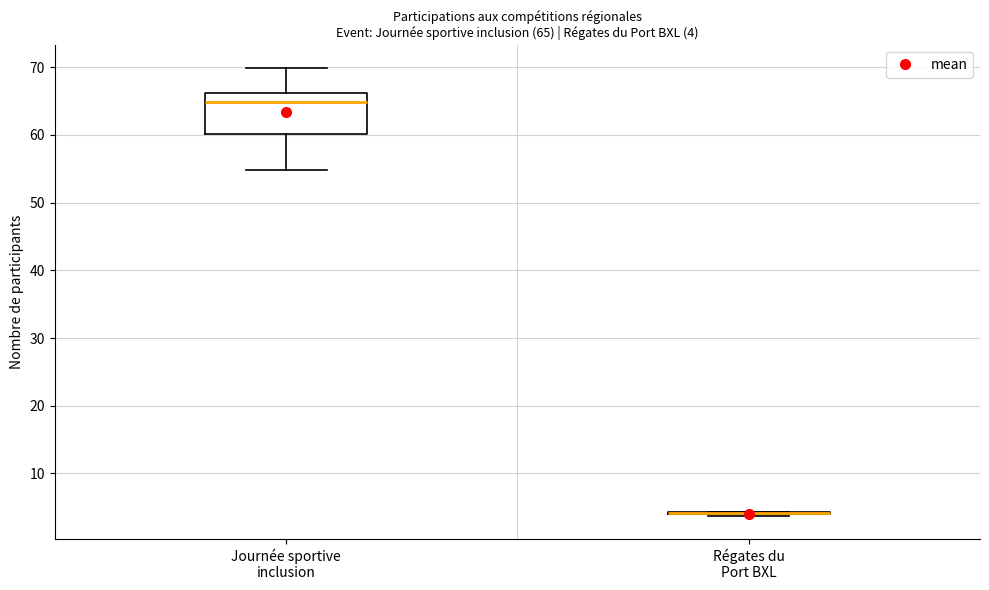

Comparing the boxes themselves (not the whiskers), which one is the tallest?

Journée sportive inclusion